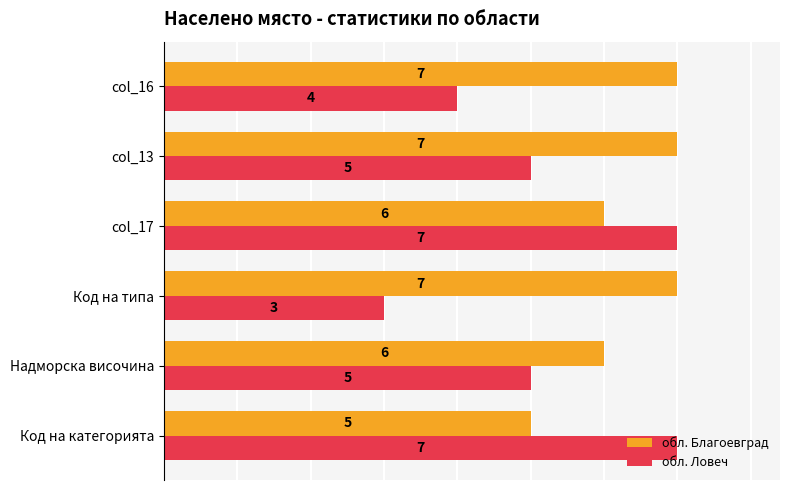

Is the value of обл. Благоевград at Код на категорията greater than the value of обл. Ловеч at Код на типа?

Yes